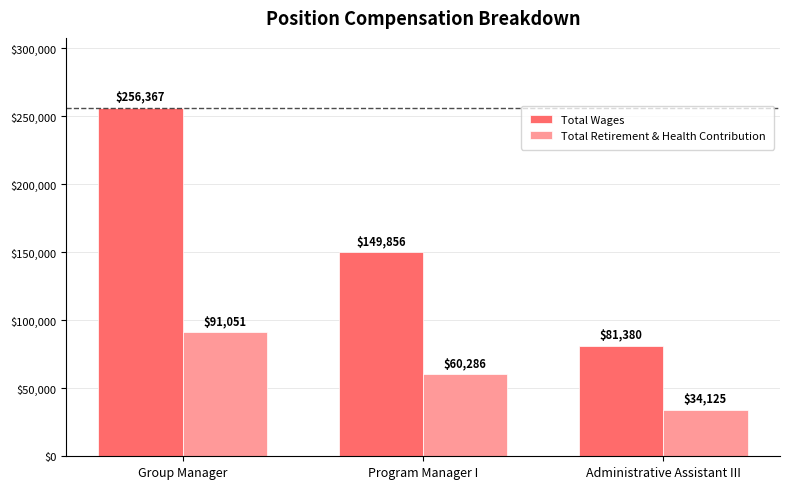

What is the label of the 1st bar from the left?

Group Manager